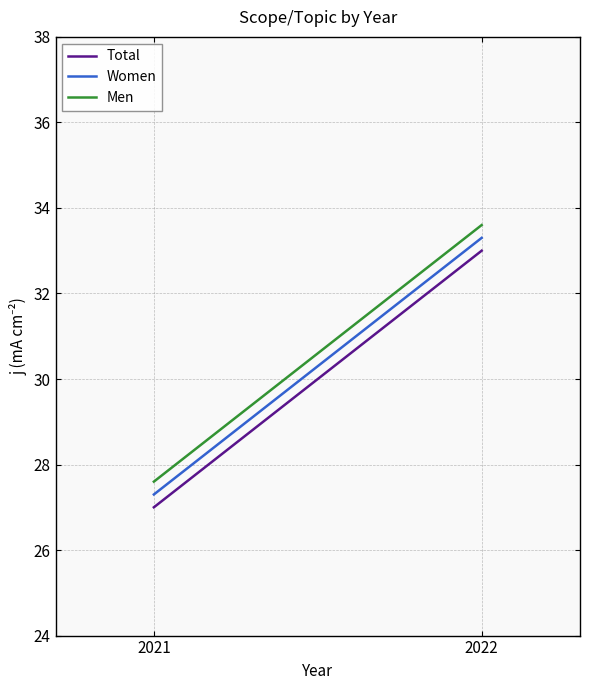

Rank the categories by Women value from lowest to highest.

2021, 2022